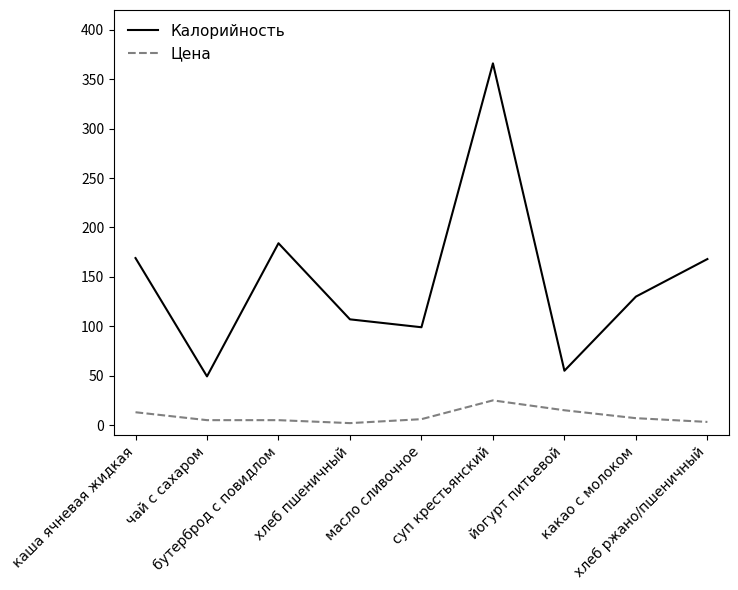

At which category is the sum across all series the highest?

суп крестьянский